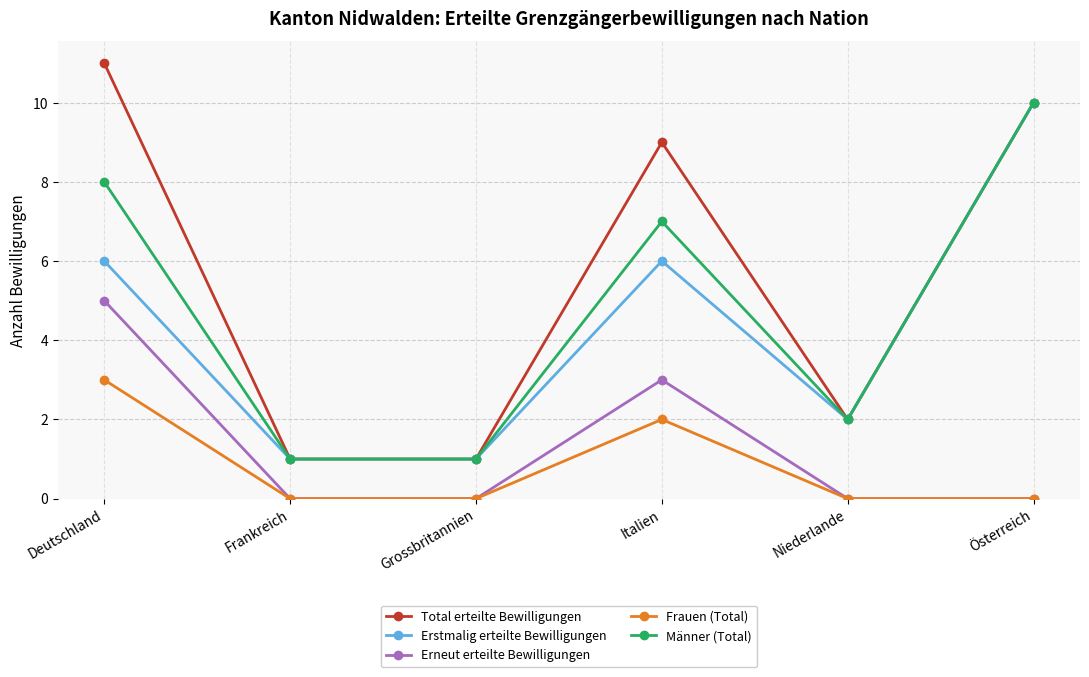

True or false: Total erteilte Bewilligungen has a value of 13 at Österreich.

False